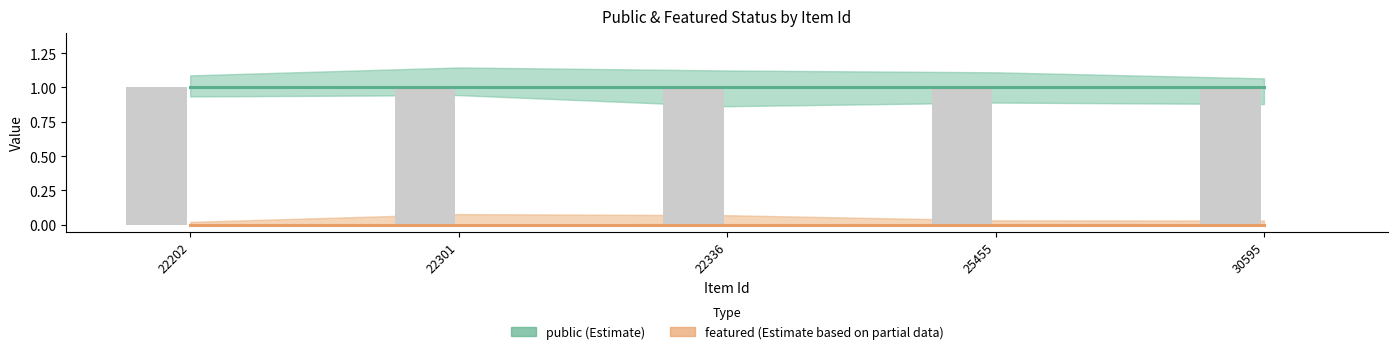

Which category has the lowest value in the featured (Estimate based on partial data) series?

22202